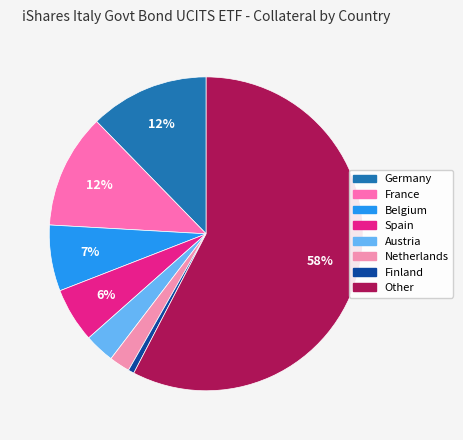

Which category has the smallest portion of the pie?

Finland